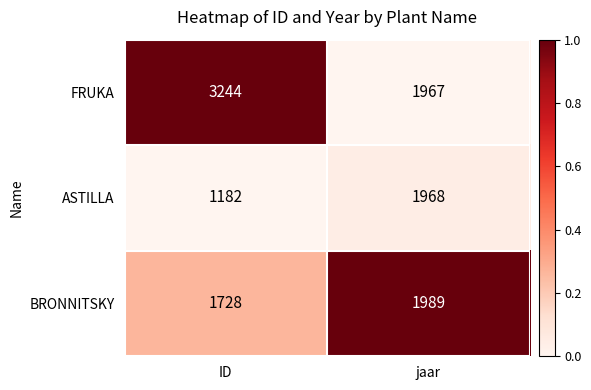

What is the greatest value displayed?

3244